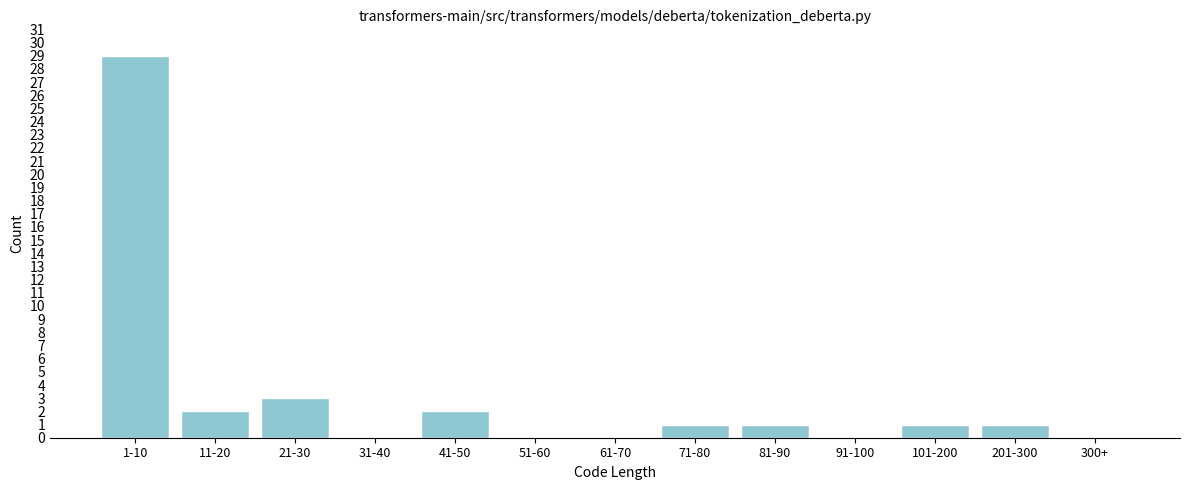

Reading left to right, what are all the values shown in this chart?

1-10=29	11-20=2	21-30=3	31-40=0	41-50=2	51-60=0	61-70=0	71-80=1	81-90=1	91-100=0	101-200=1	201-300=1	300+=0